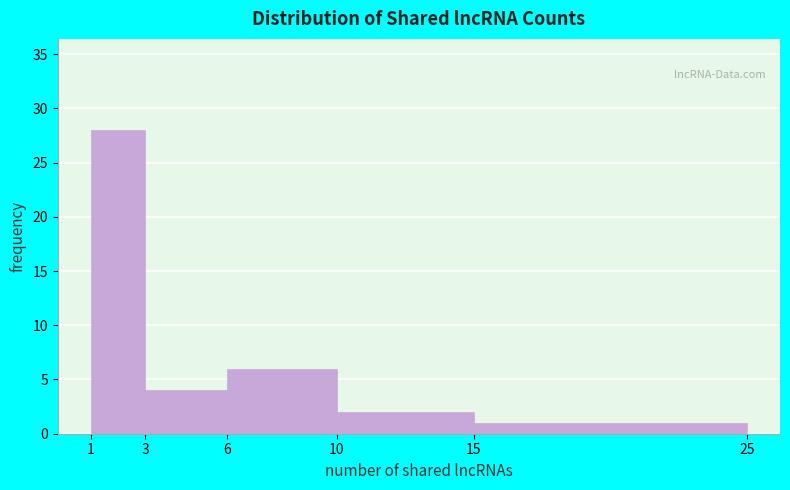

Reading left to right, list every bar in this chart as the range it spans on the x-axis followed by its height. The values are not printed on the chart, so give them approximately, as read against the axis.

1 to 3: 28
3 to 6: 4
6 to 10: 6
10 to 15: 2
15 to 25: 1